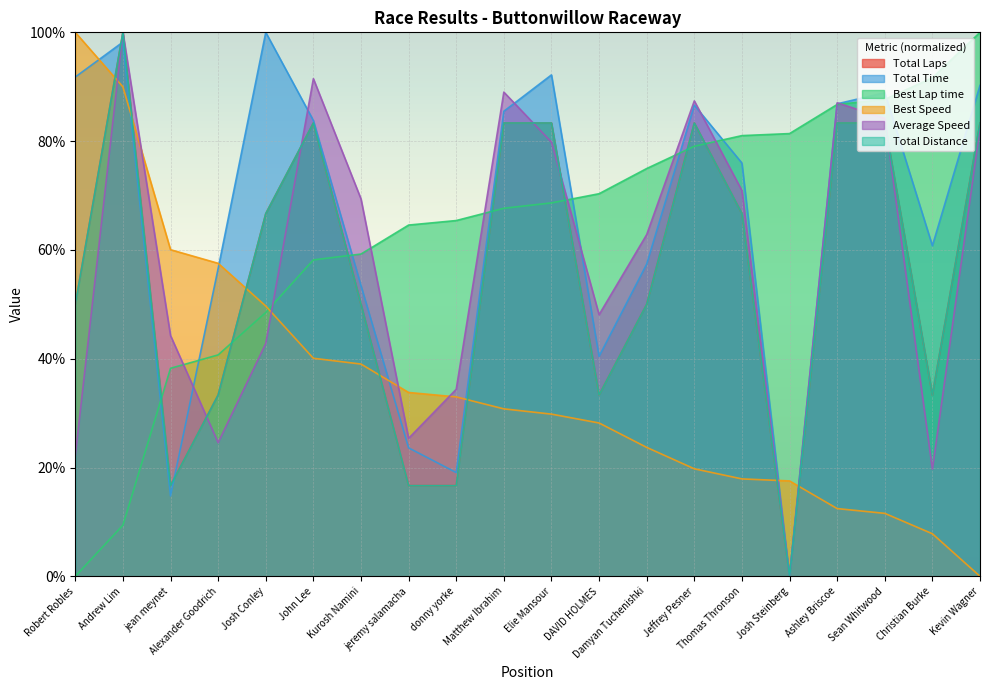

What is the maximum value for Best Lap time?

100.0